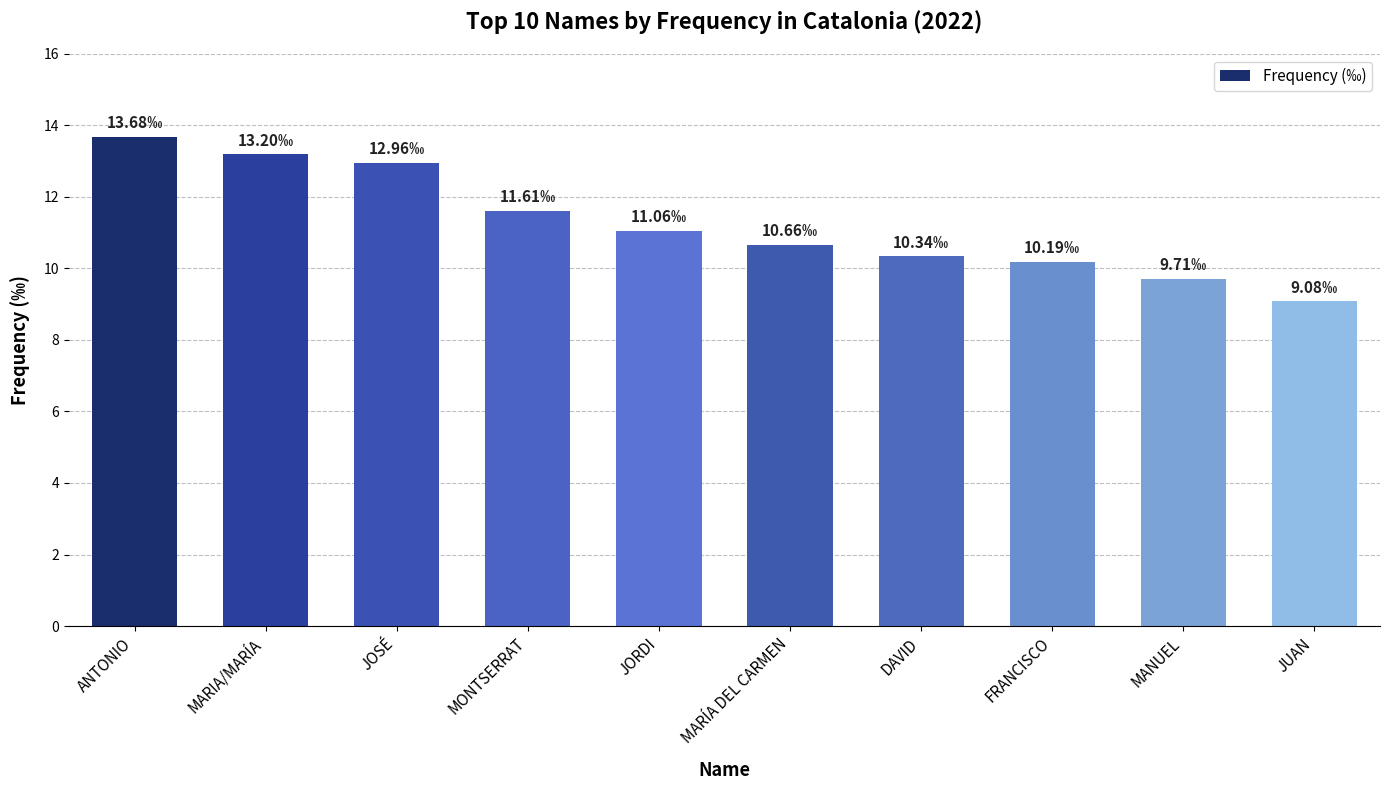

List the labels in order of value, smallest first.

JUAN, MANUEL, FRANCISCO, DAVID, MARÍA DEL CARMEN, JORDI, MONTSERRAT, JOSÉ, MARIA/MARÍA, ANTONIO